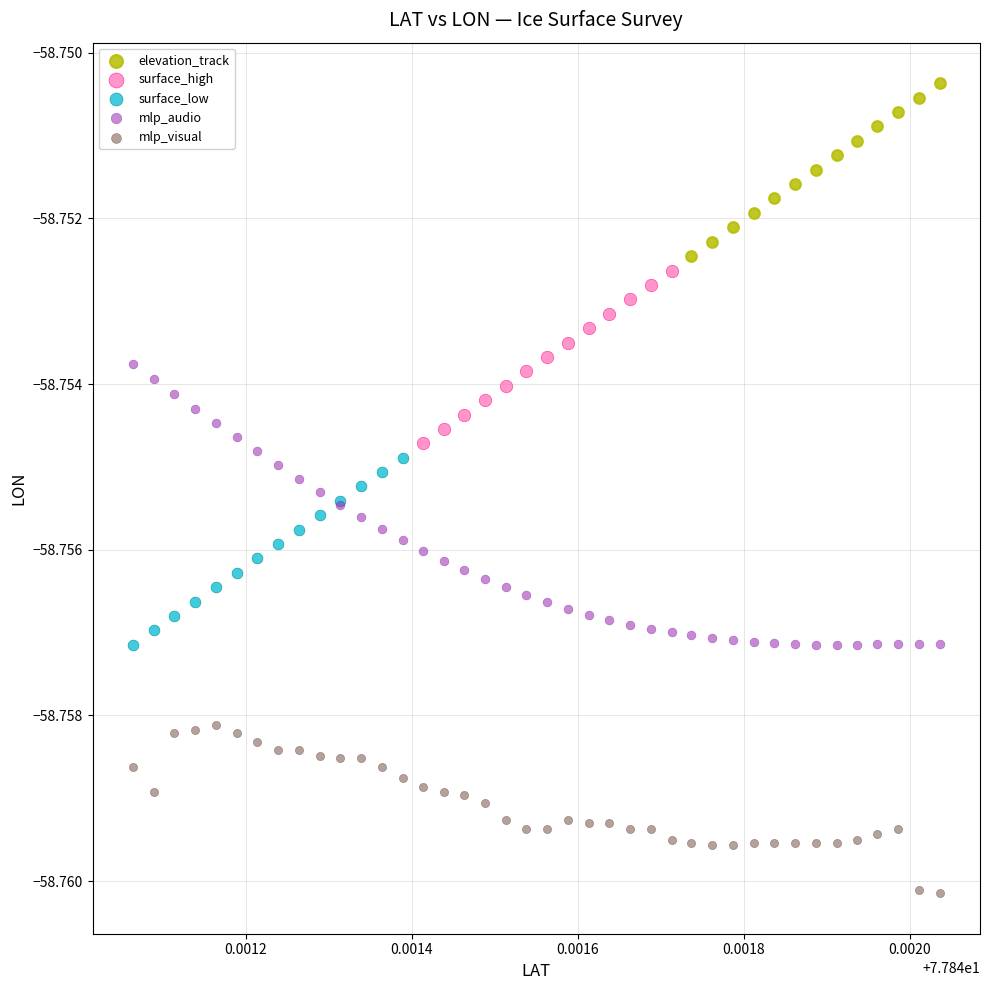

Which series contains the highest Y value?

elevation_track